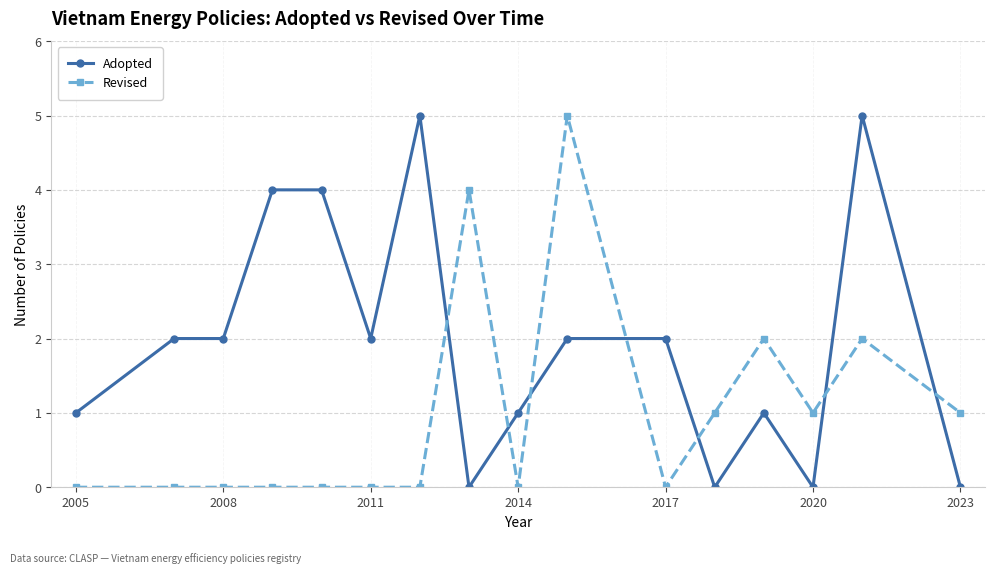

Does the chart have visible grid lines?

Yes